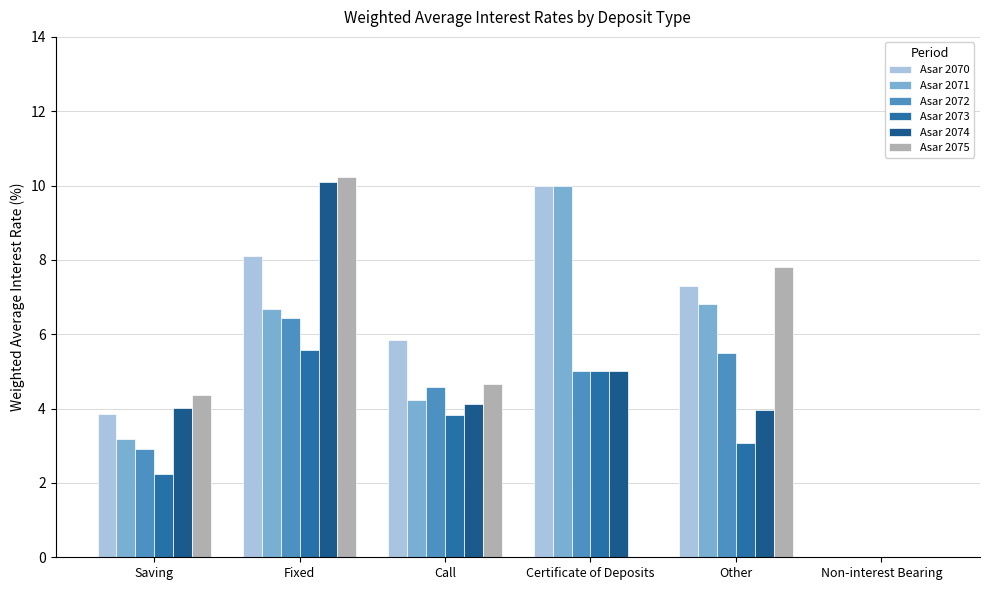

Which series changed the most between Call and Certificate of Deposits?

Asar 2071